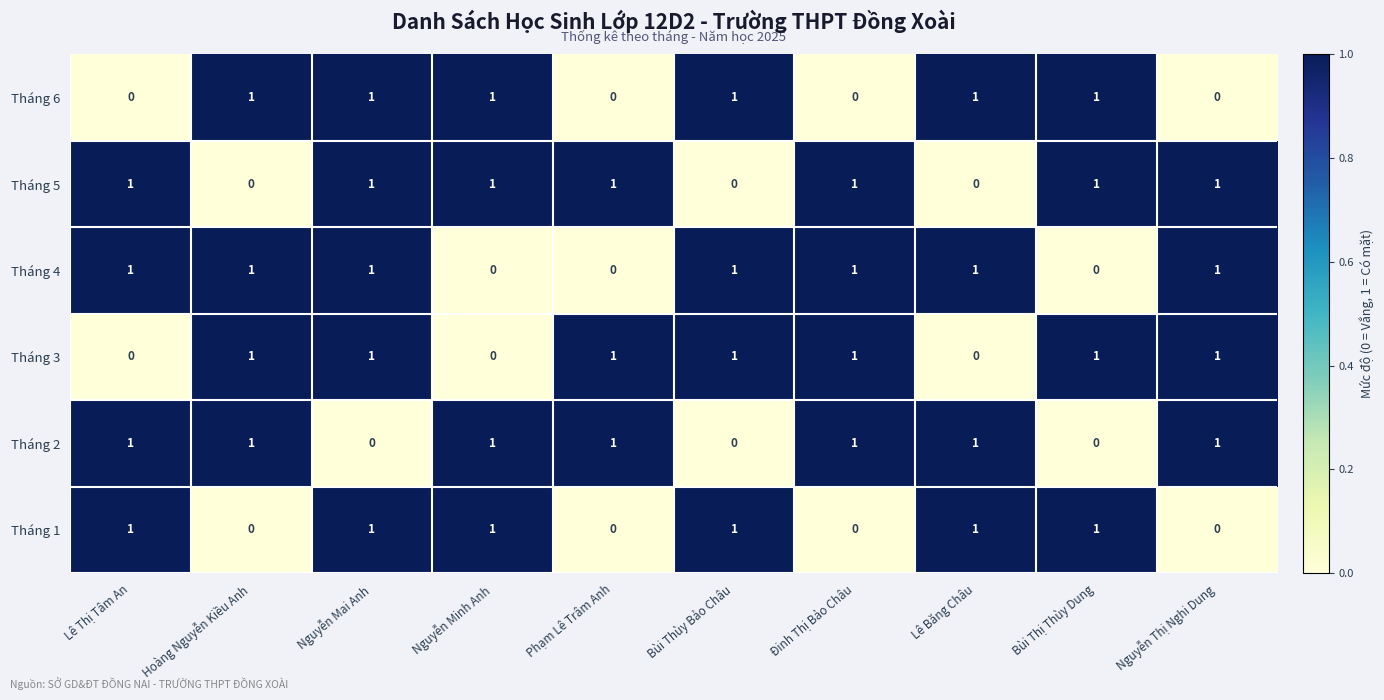

At which category is the sum across all series the highest?

Nguyễn Mai Anh